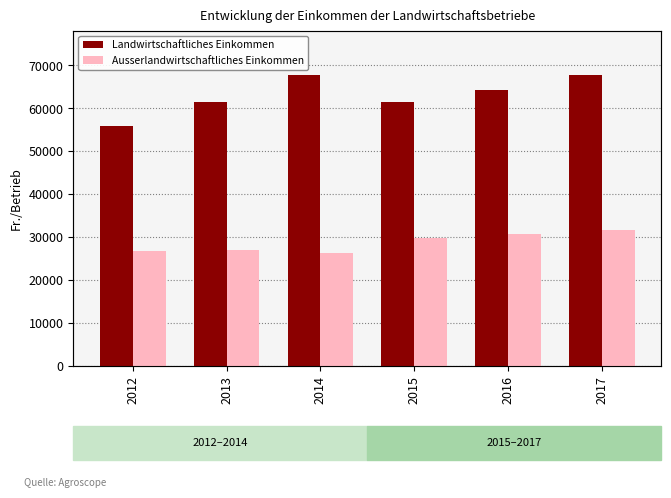

What is the value of the Ausserlandwirtschaftliches Einkommen bar at the 1st from the left?

26772.0